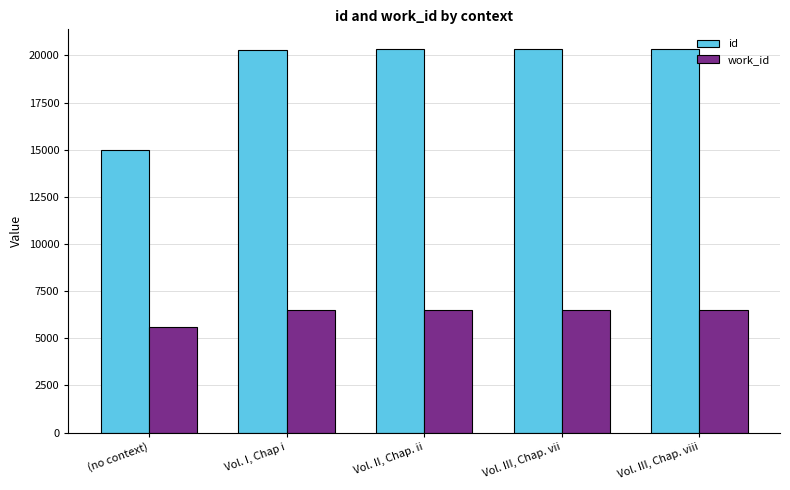

What is the minimum value shown in the chart?

5610